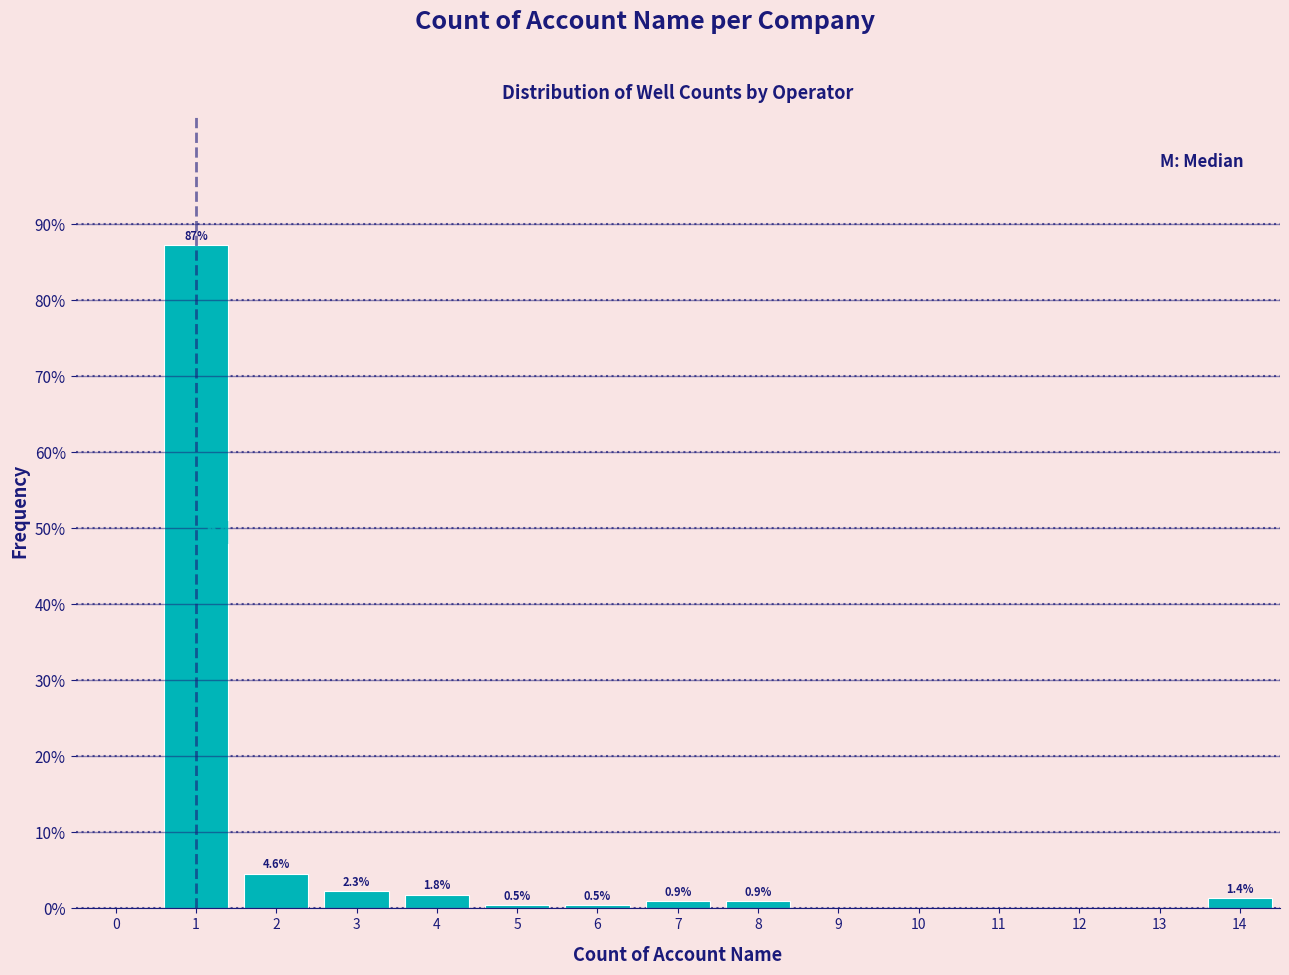

Reading left to right, extract all data points from this chart.

0=0.0	1=87.2	2=4.6	3=2.3	4=1.8	5=0.5	6=0.5	7=0.9	8=0.9	9=0.0	10=0.0	11=0.0	12=0.0	13=0.0	14=1.4